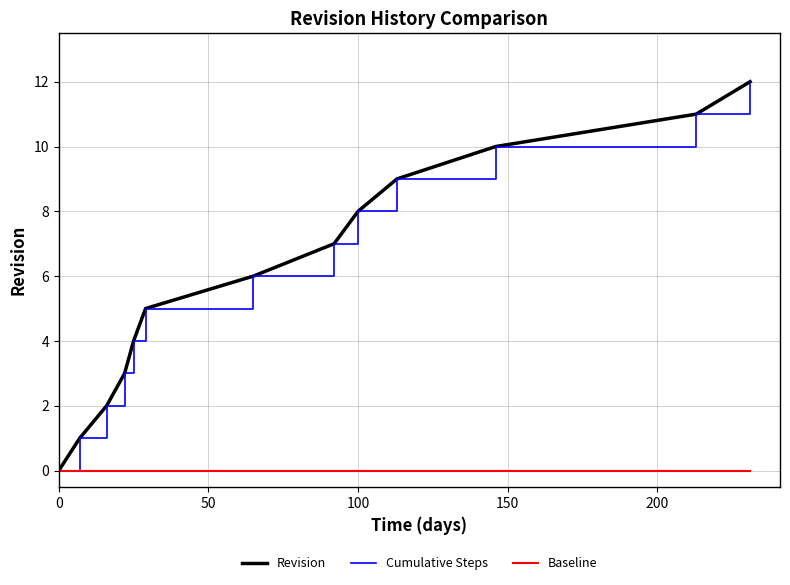

Does the chart have visible grid lines?

Yes